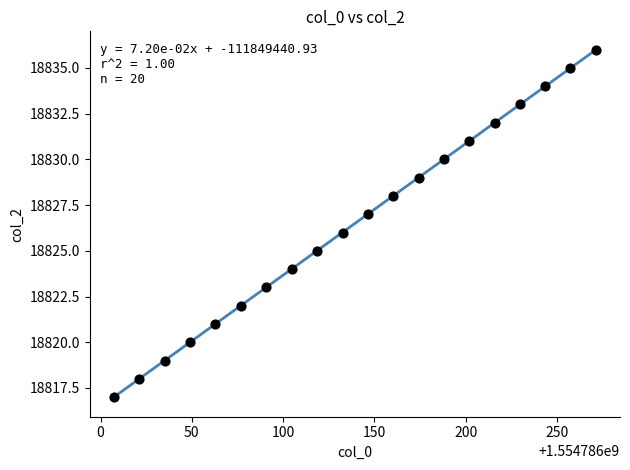

What is the range of Y values (max minus min)?

19